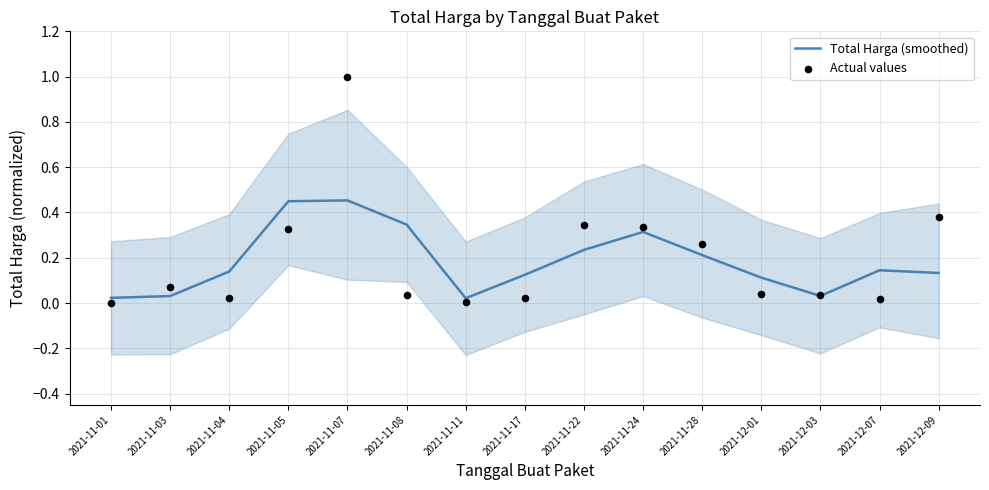

At which category is the sum across all series the highest?

2021-11-07